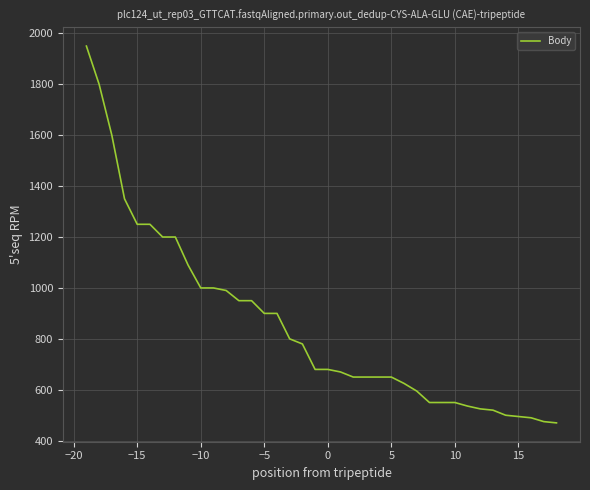

Does the chart display data point markers on the line(s)?

No